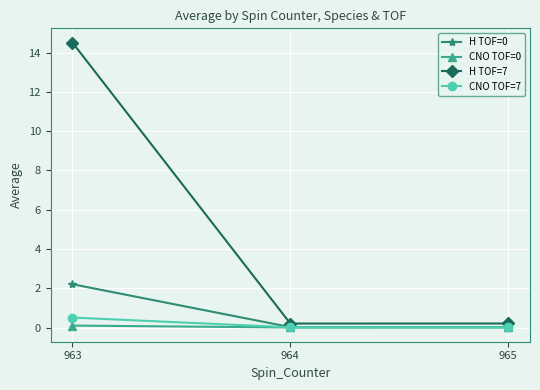

What is the total value across all series at 963?

17.3